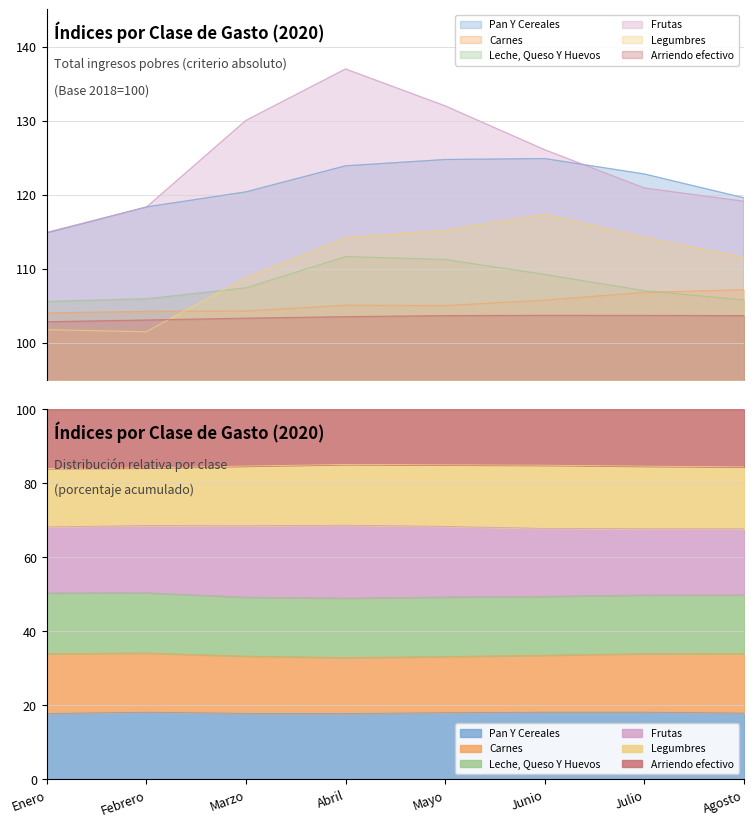

Is it true that Pan Y Cereales equals 196.4 at Abril?

False